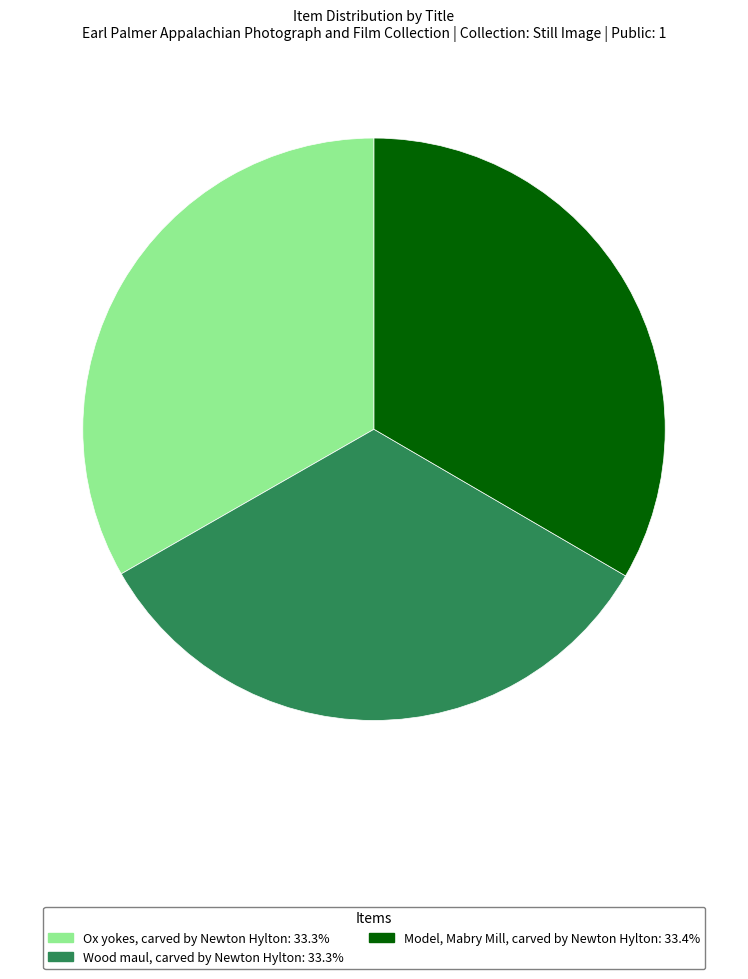

Approximately how many times larger is the value at Wood maul, carved by Newton Hylton compared to Ox yokes, carved by Newton Hylton?

1.0